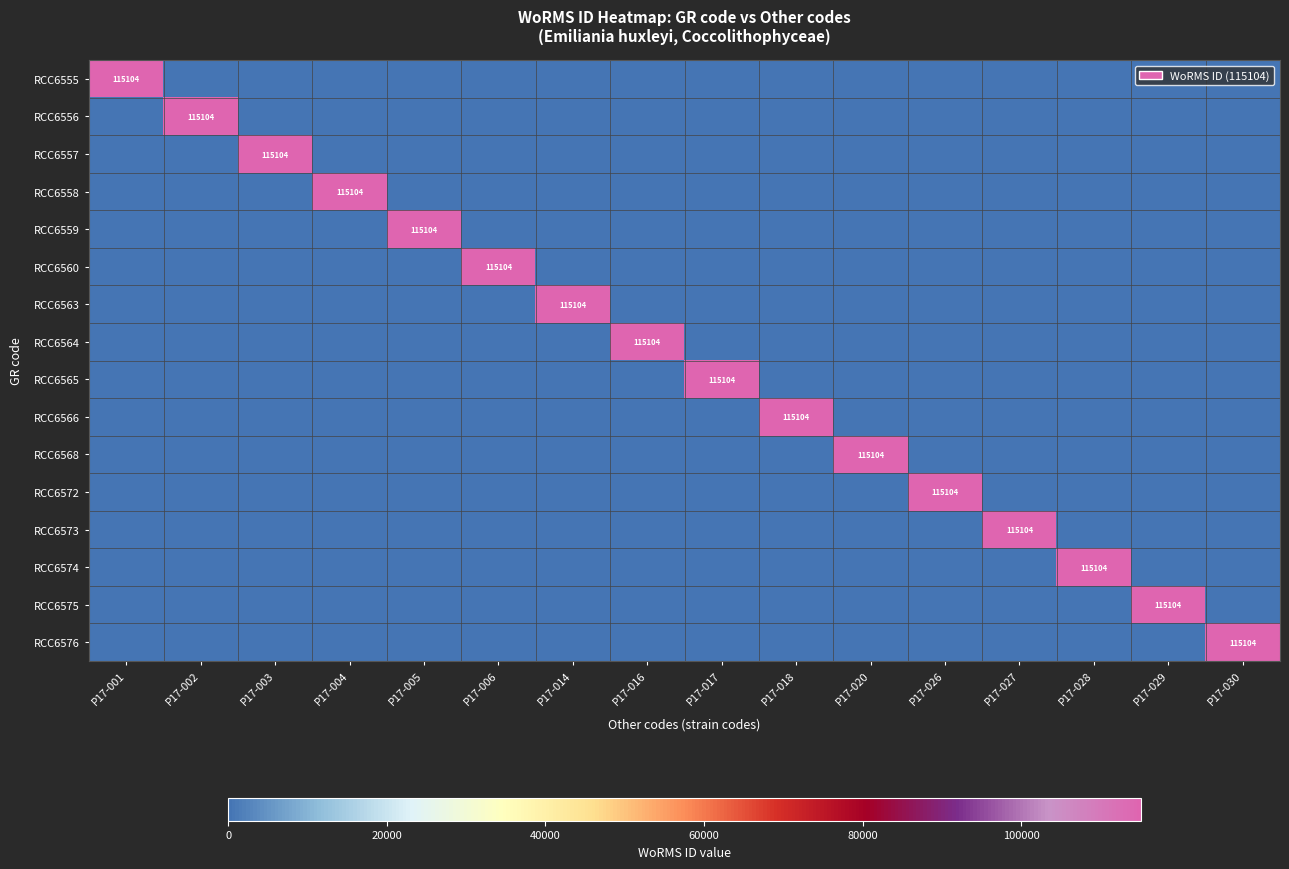

Is it true that RCC6557 equals 67012 at P17-028?

False